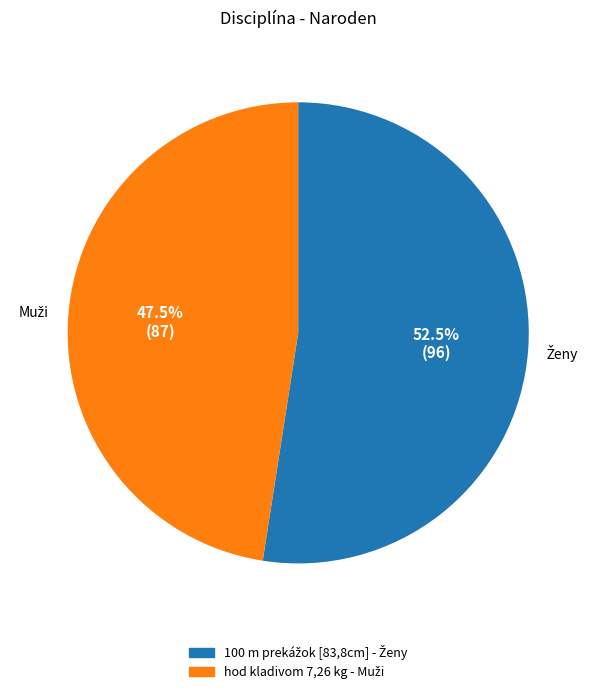

Is there any slice that represents more than half of the pie?

Yes